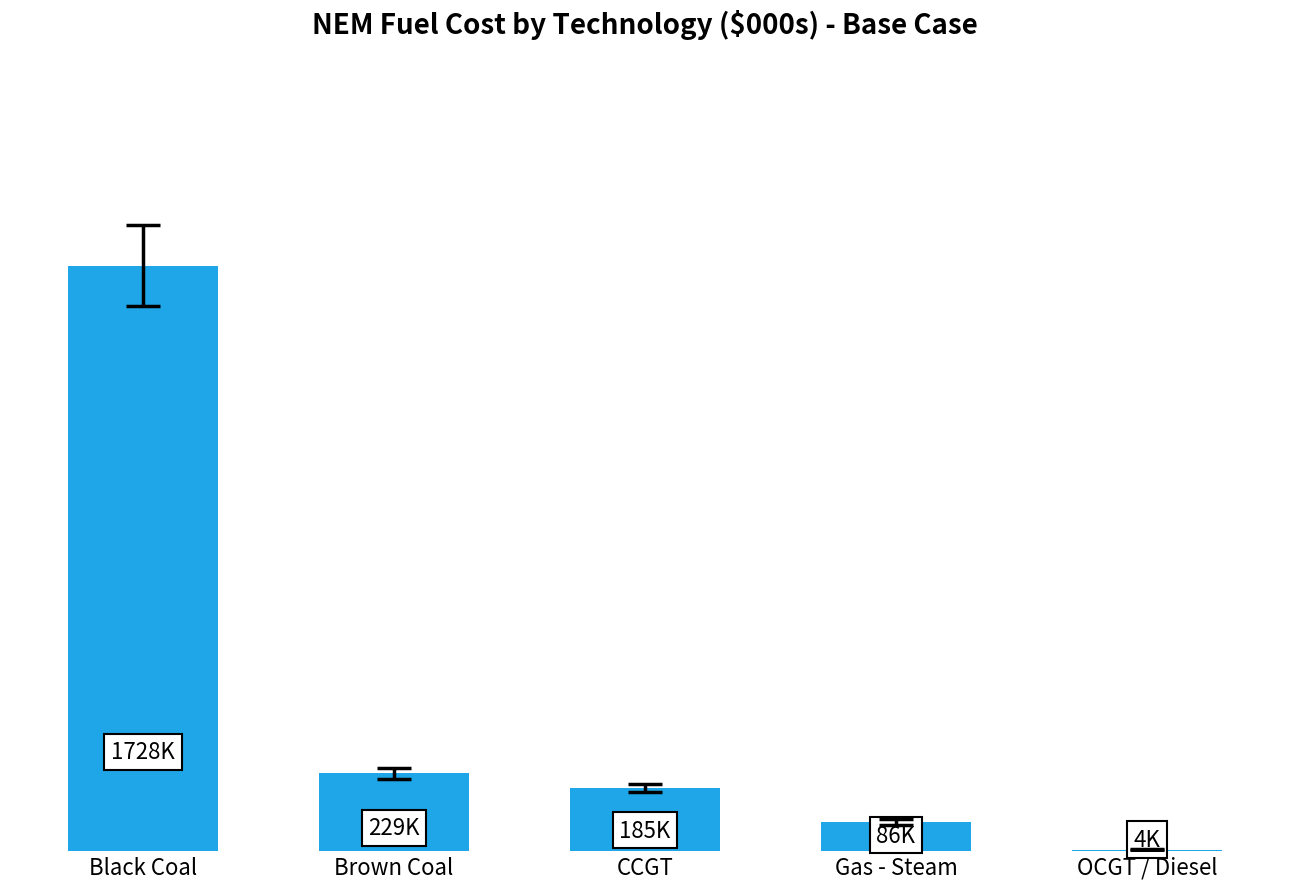

Are the bars horizontal?

No